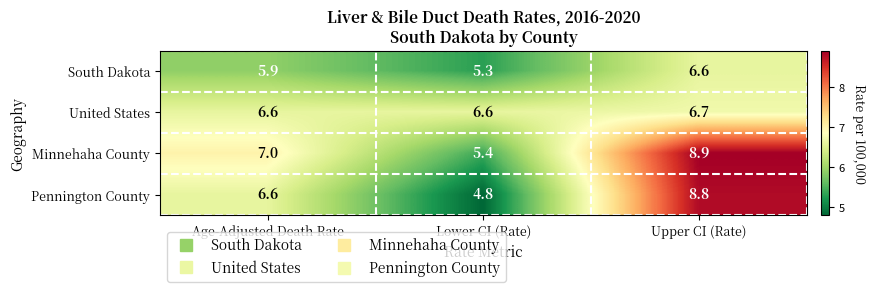

Read the United States value at Upper CI (Rate).

6.7